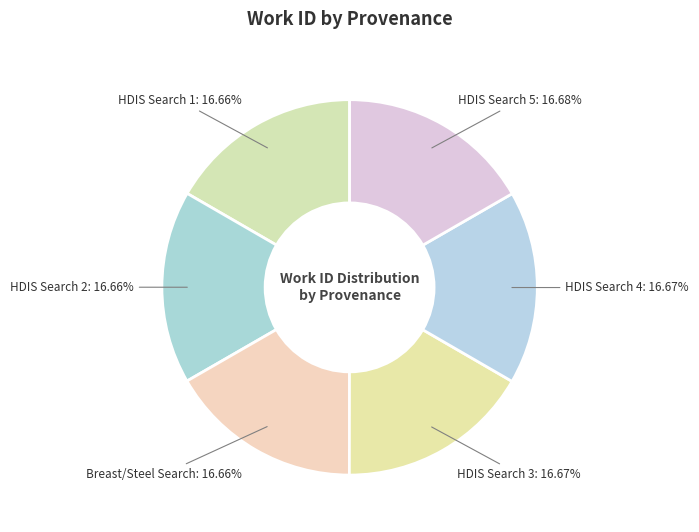

Is there a majority slice in this chart?

No